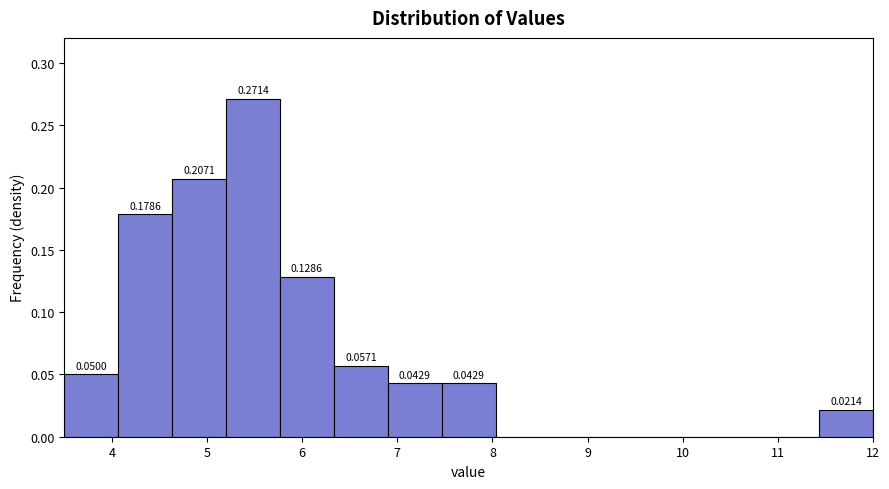

Over which range of the x-axis is the bar tallest?

5.2 to 5.8